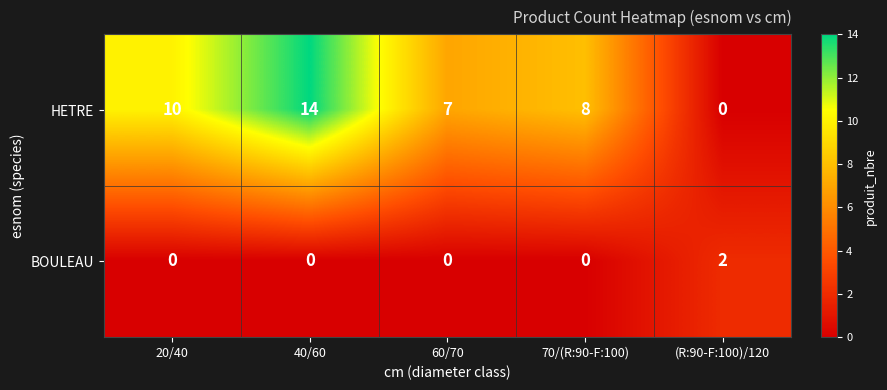

List the series in order of their overall mean, lowest first.

BOULEAU, HETRE